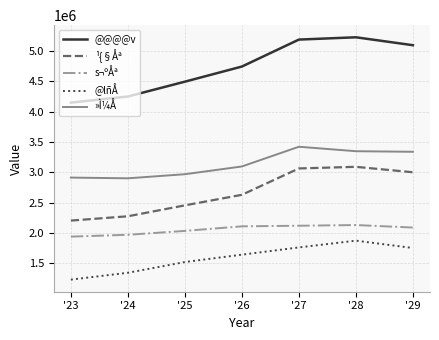

What is the difference between the second highest and minimum values in the ¹{§Åª series?

858036